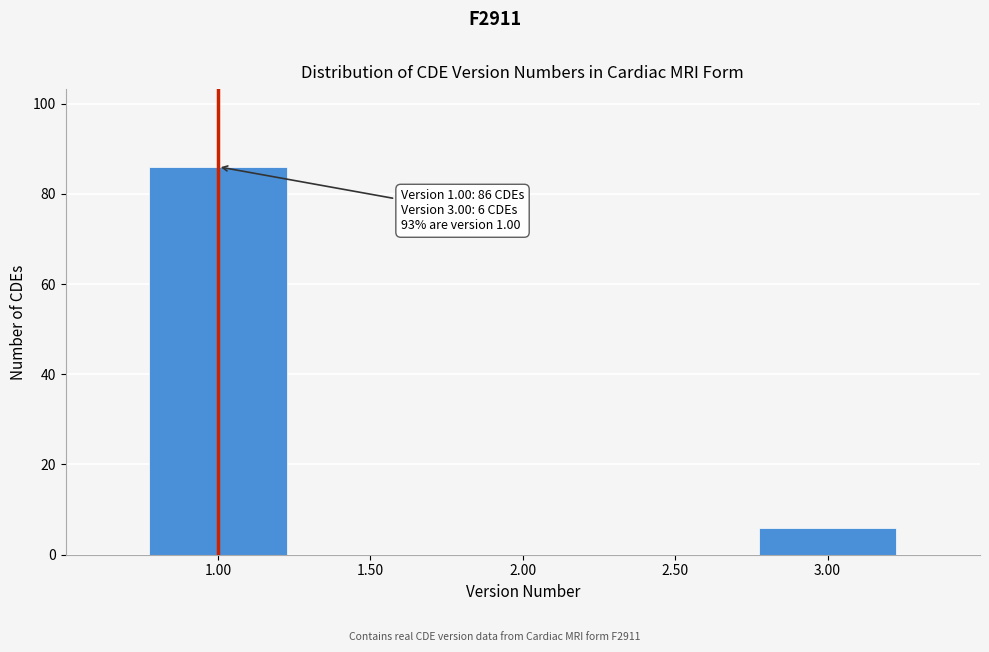

Over which range of the x-axis is the bar tallest?

0.75 to 1.25